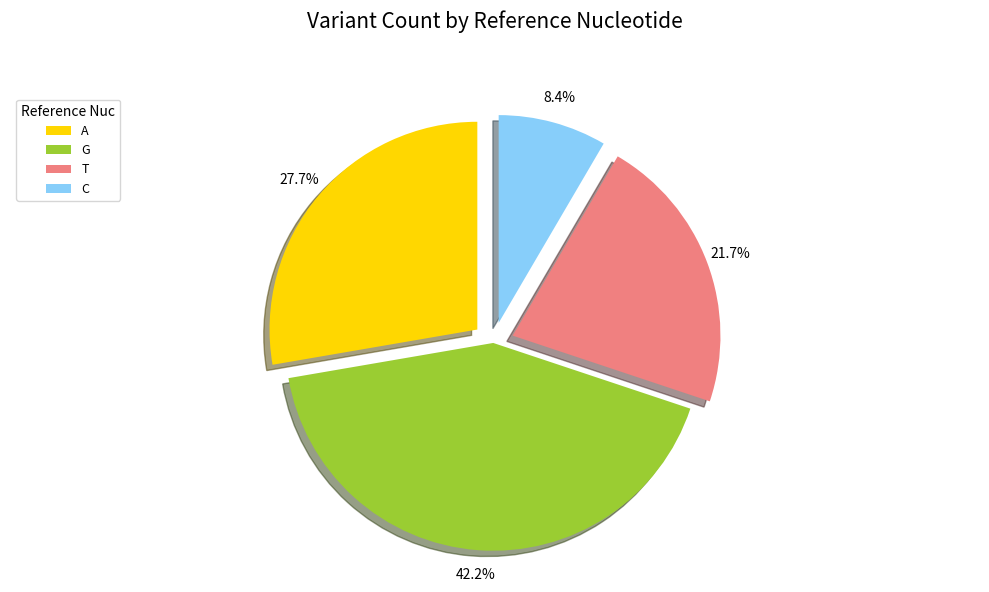

What is the largest slice in the pie chart?

G